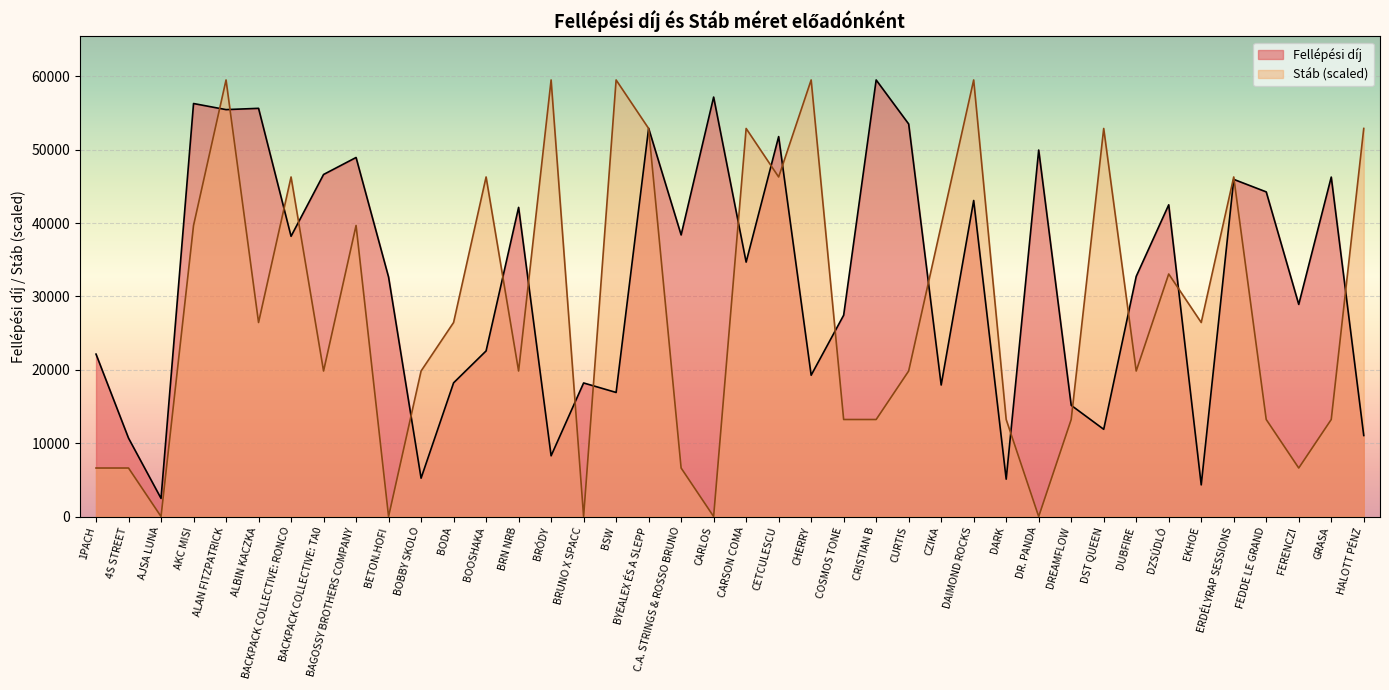

How many times do Fellépési díj and Stáb cross each other?

21